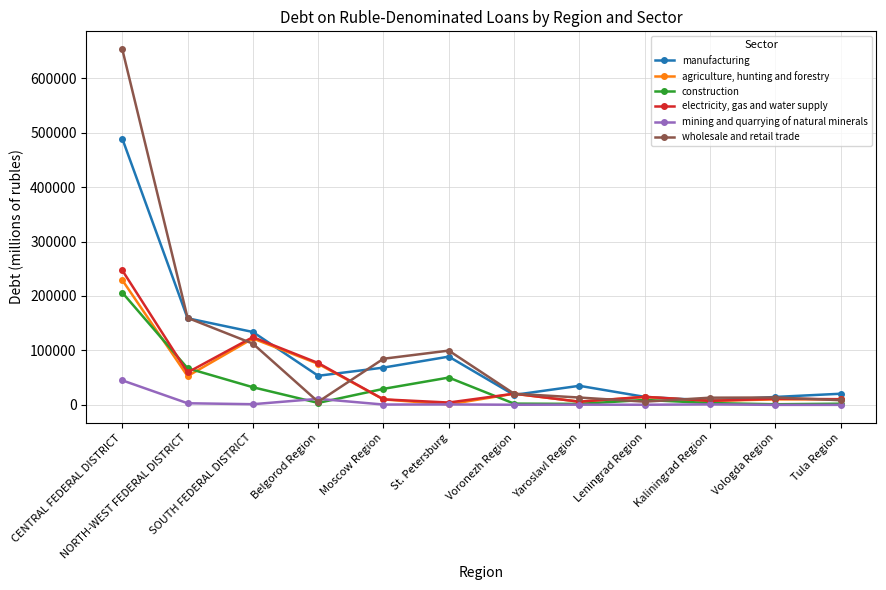

At which category does agriculture, hunting and forestry reach its first local valley?

NORTH-WEST FEDERAL DISTRICT